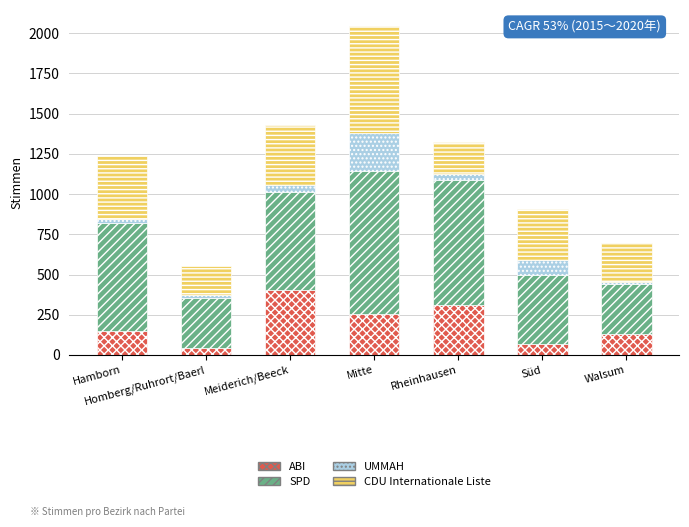

How many bars are there in total?

7